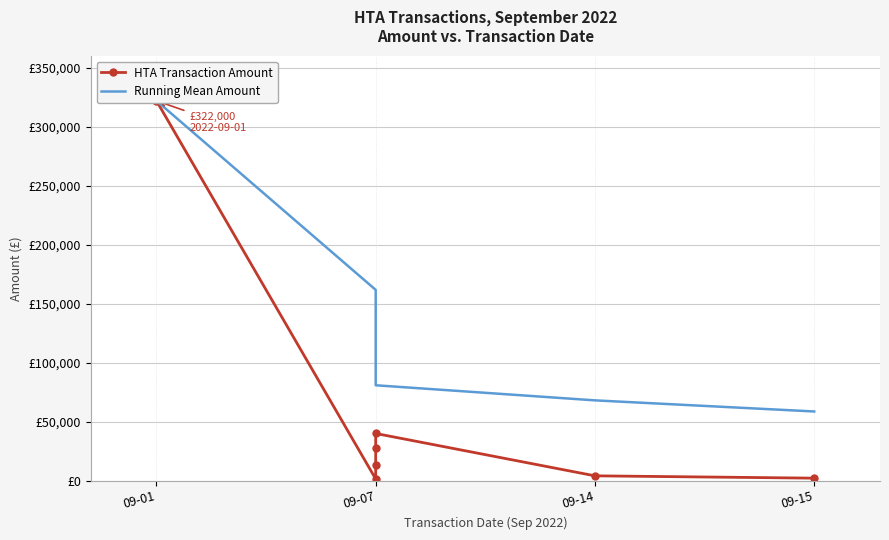

How many data points in HTA Transaction Amount are less than 13350?

3